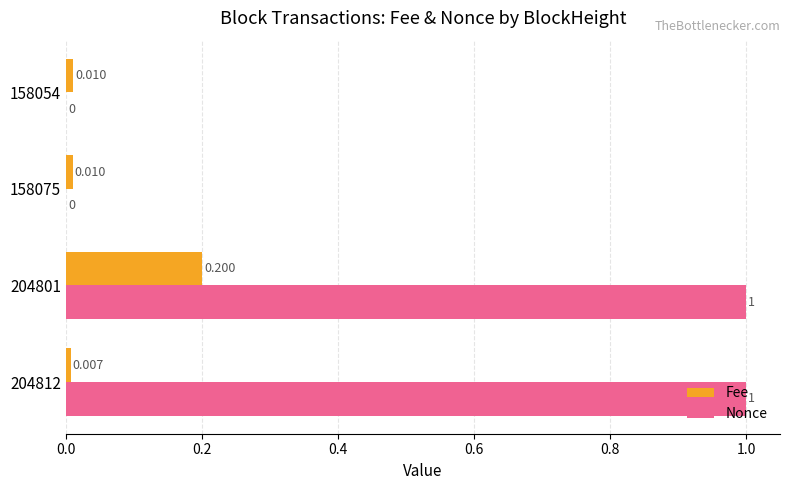

Which series changed the most between 204812 and 158054?

Nonce